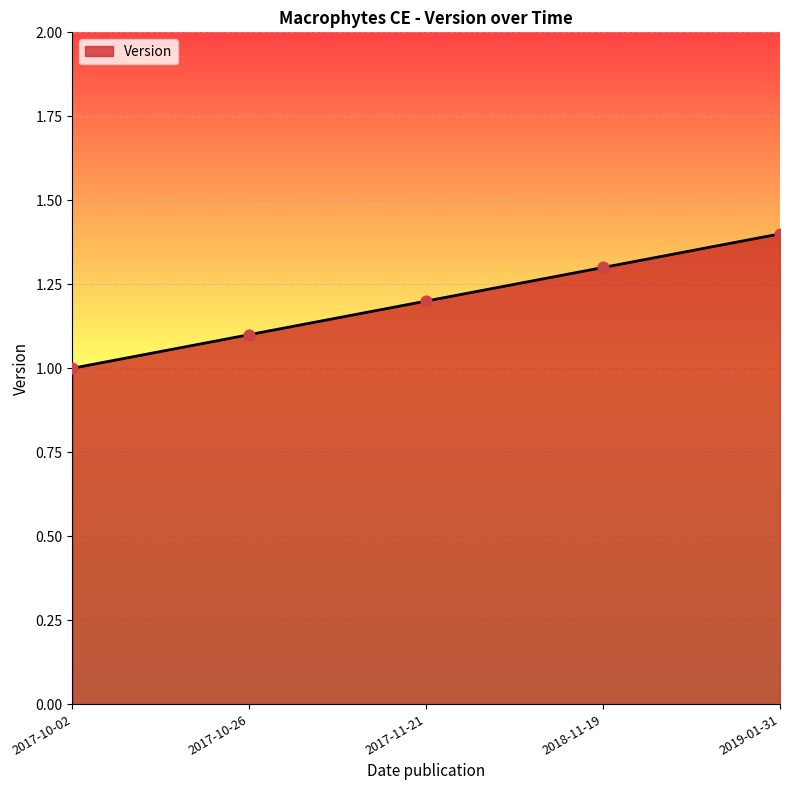

What is the ratio of the value at 2017-10-02 to the value at 2017-11-21?

0.8